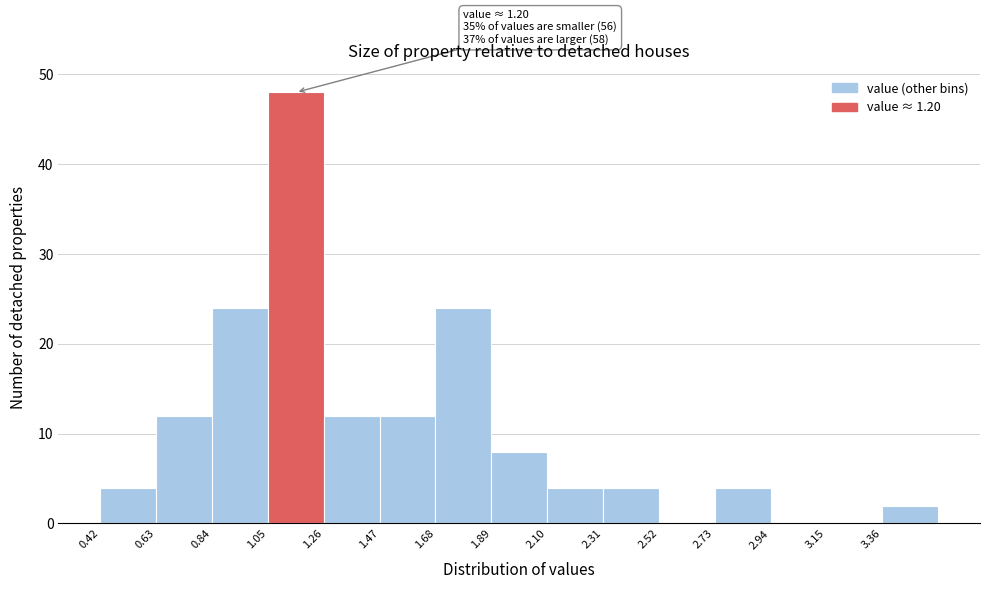

Over which range of the x-axis is the bar tallest?

1.05 to 1.26